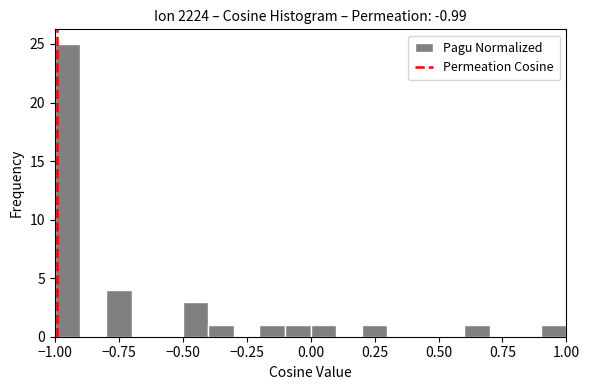

Read against the x-axis, roughly where is the centre of the tallest bar?

-0.95